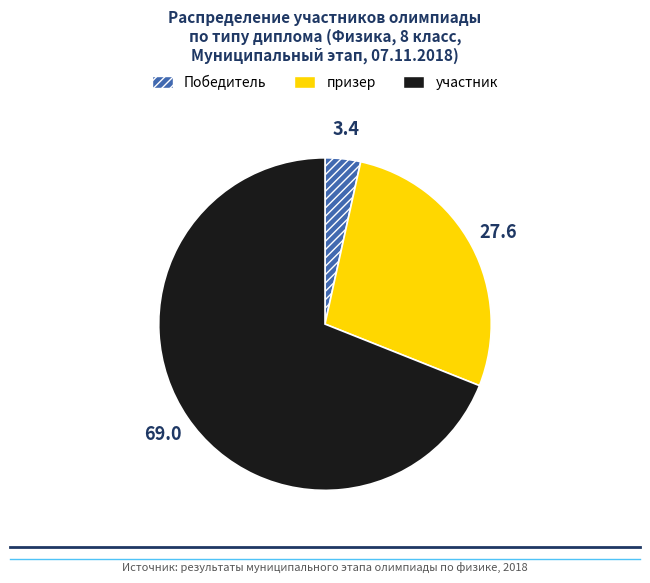

Approximately how many times larger is the value at призер compared to участник?

0.4